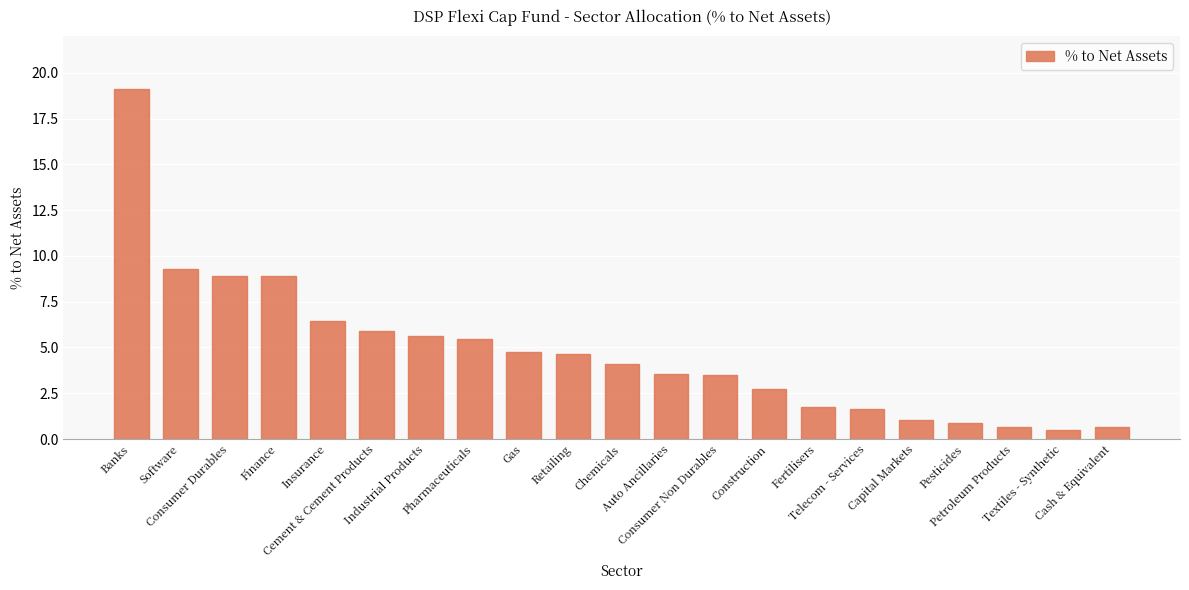

What value does the data have at Auto Ancillaries?

3.5